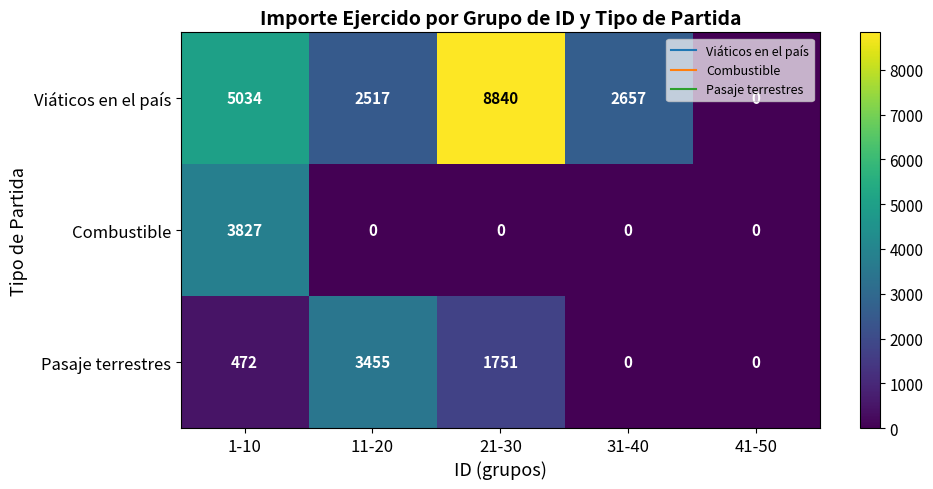

Count the Pasaje terrestres values in the range 0 to 1751.

4